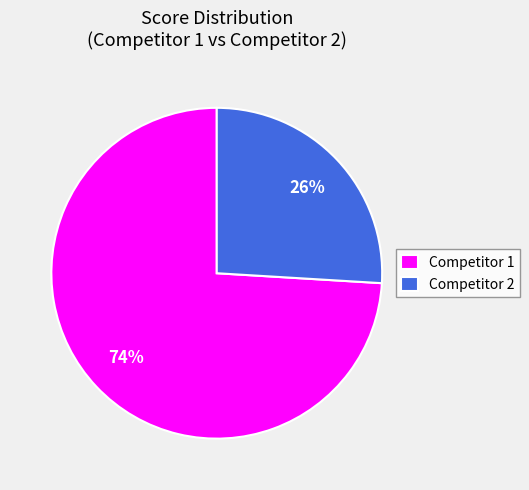

Count the number of slices in the pie.

2